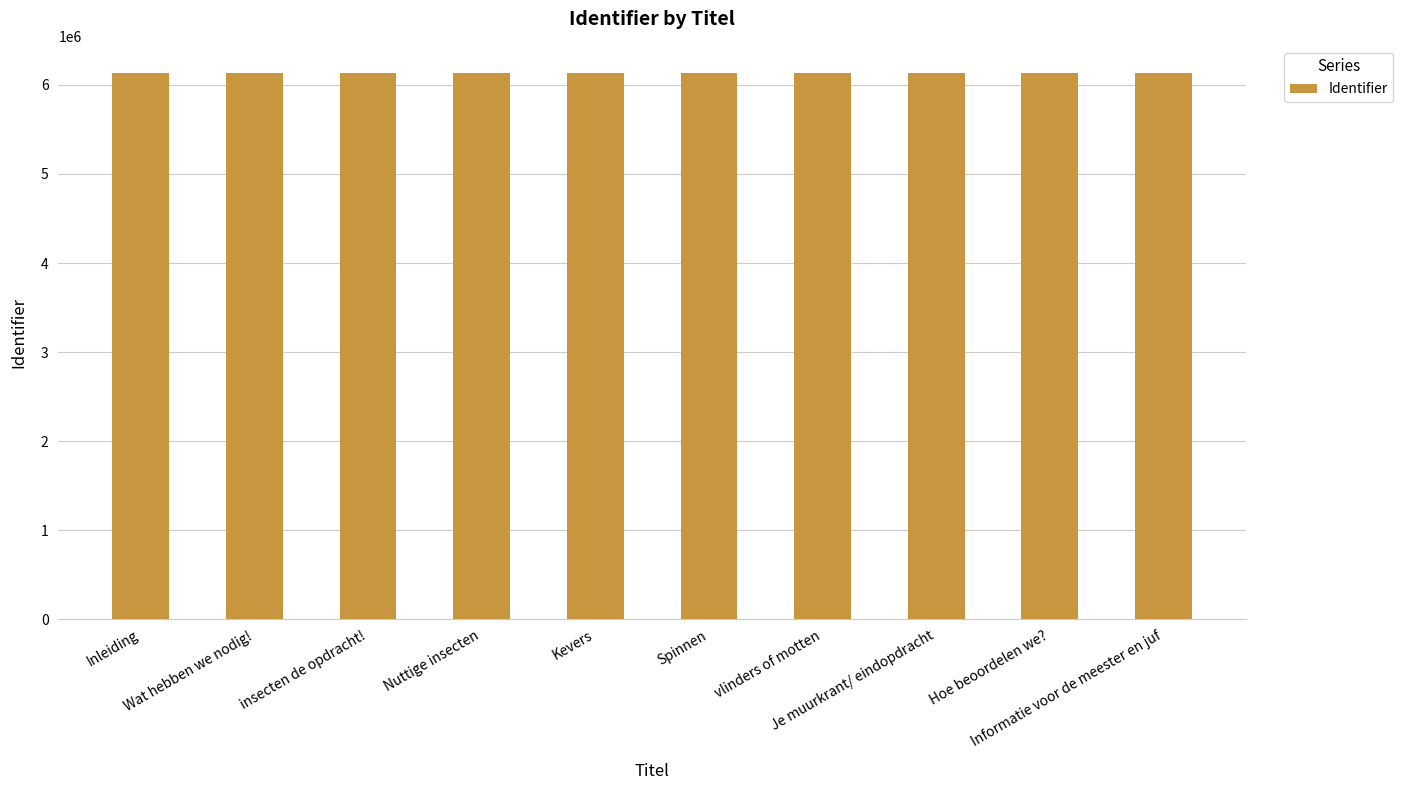

What position from the right is Inleiding?

10